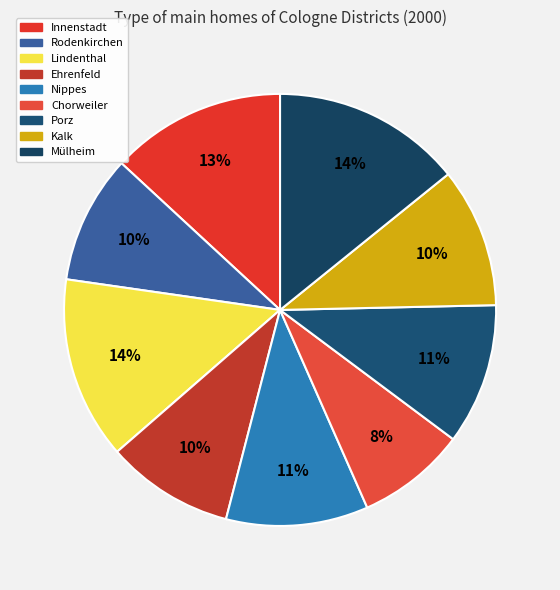

What is the total percentage of Mülheim and Kalk?

24.6%